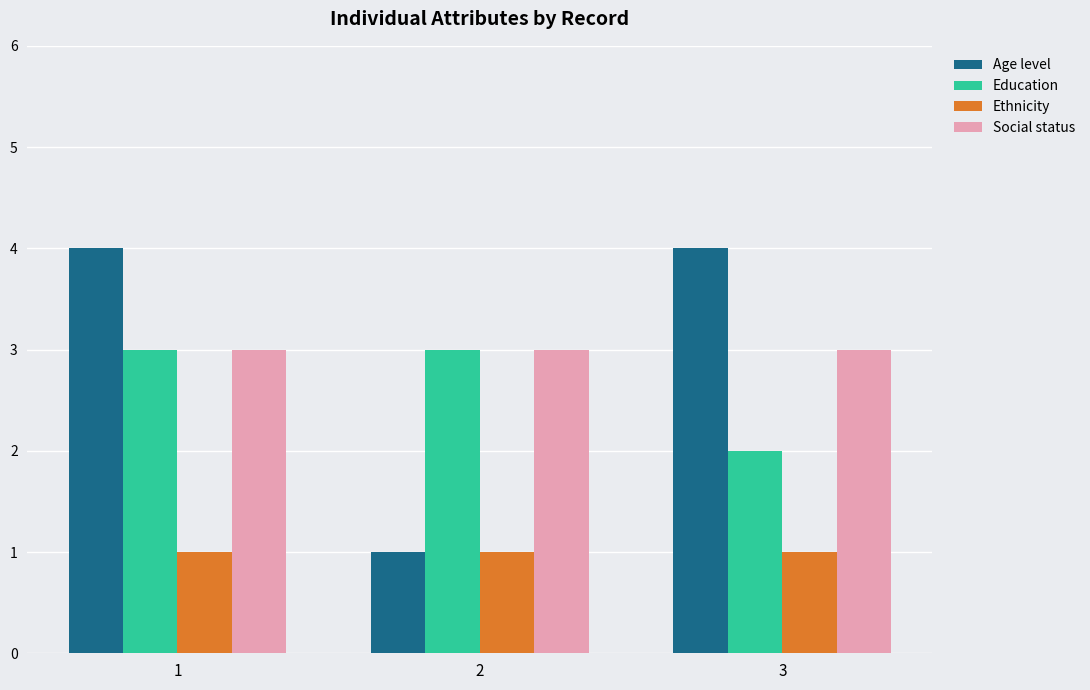

True or false: Ethnicity has a value of 2 at 3.

False